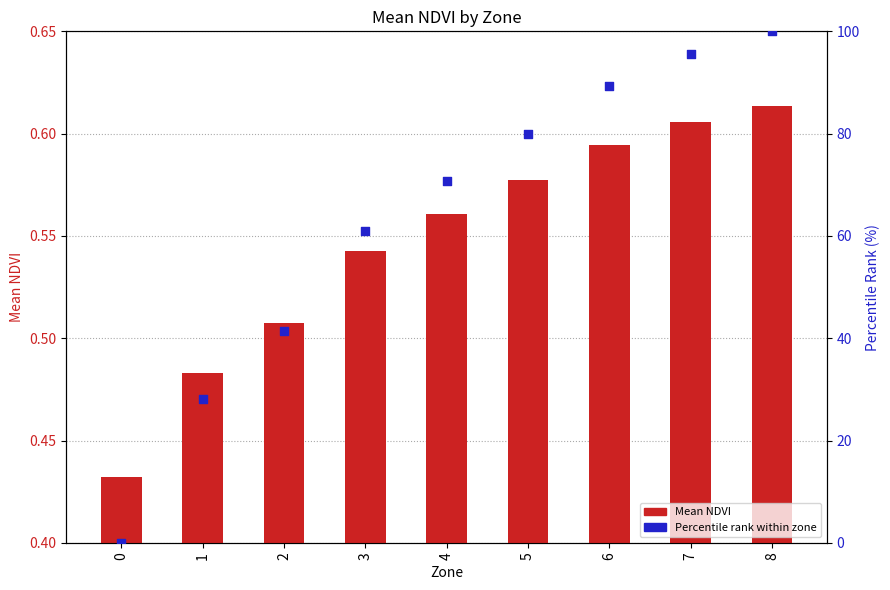

Which series has the largest total across all categories?

Percentile rank